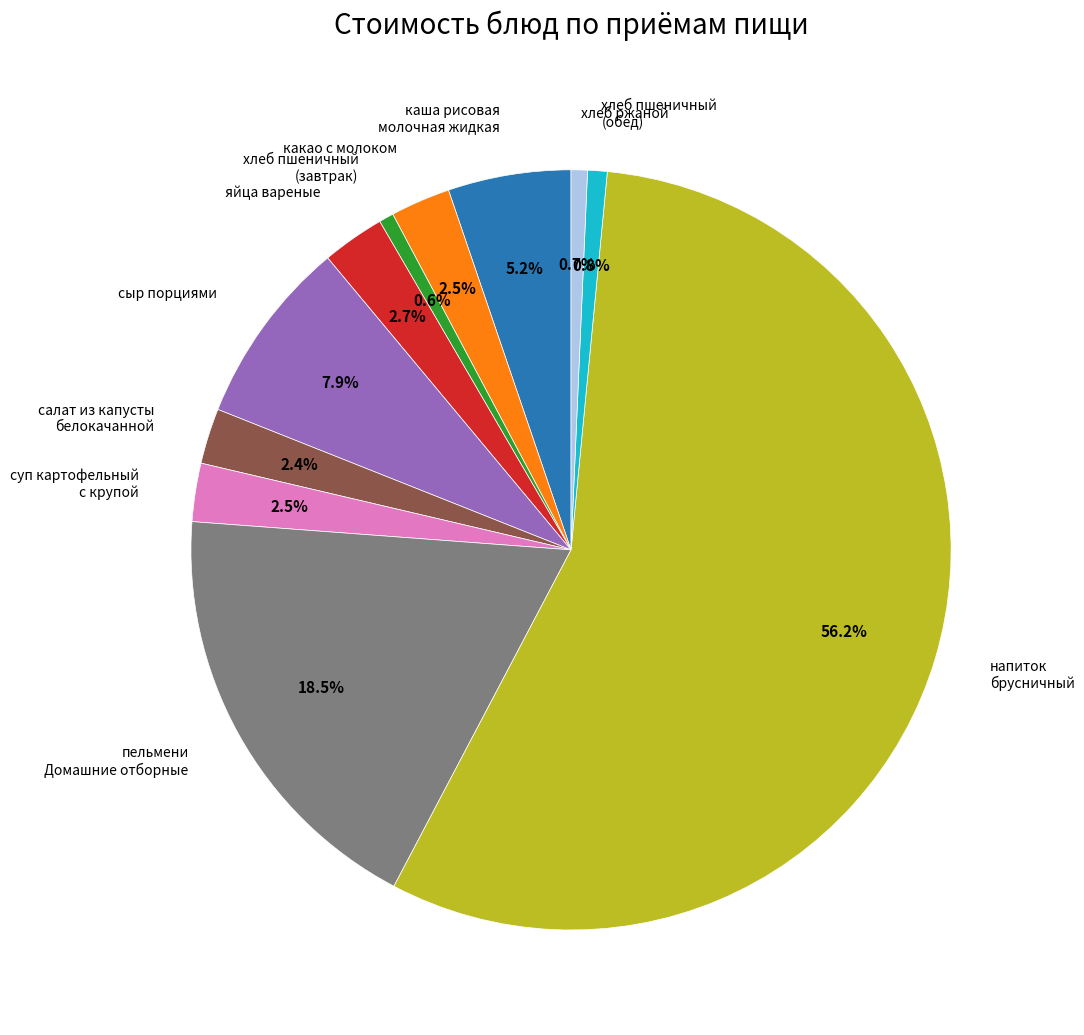

Which category has the smallest portion of the pie?

хлеб пшеничный (завтрак)